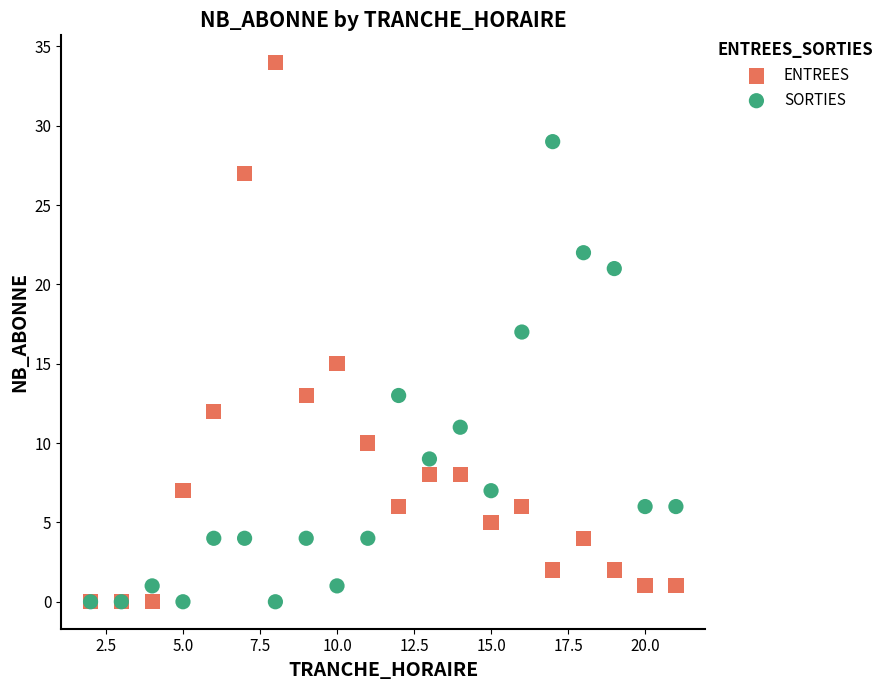

Which series has the largest Y range (max minus min)?

ENTREES